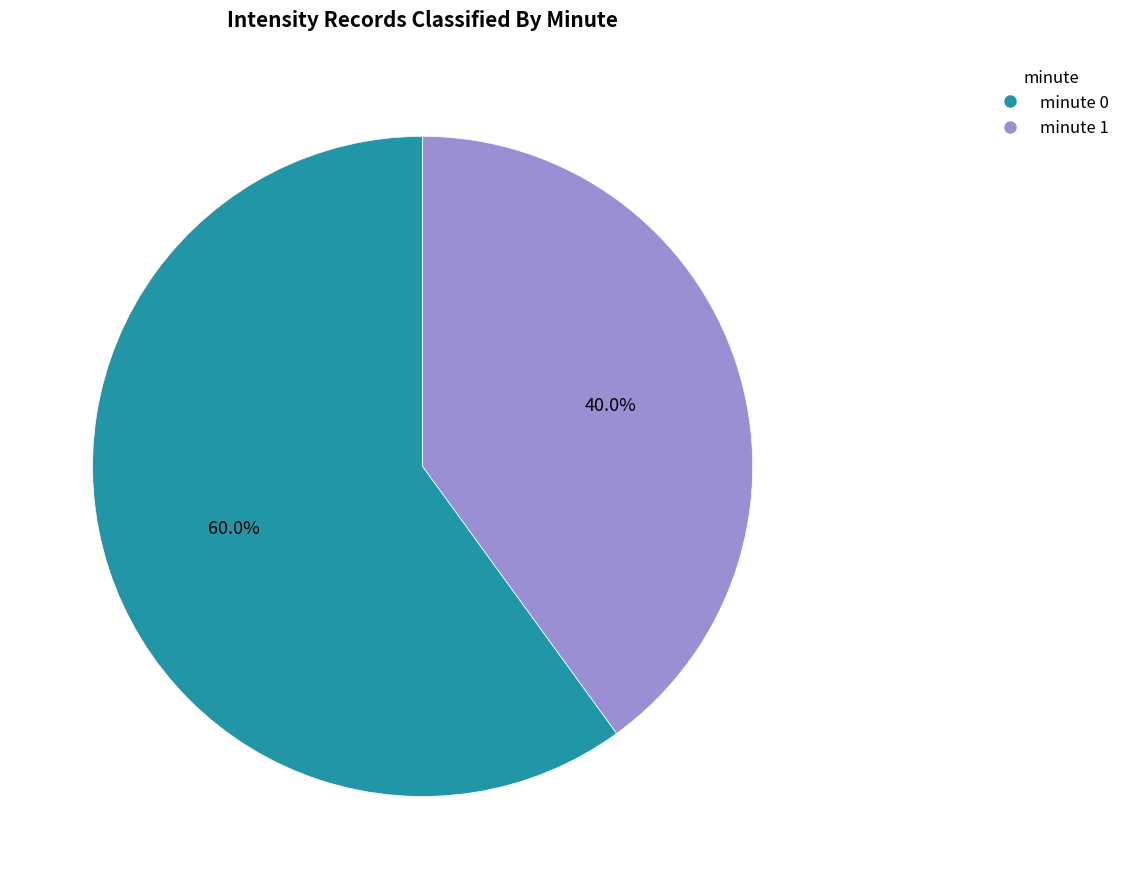

To the nearest percent, what is the combined percentage of minute 1 and minute 0?

100%